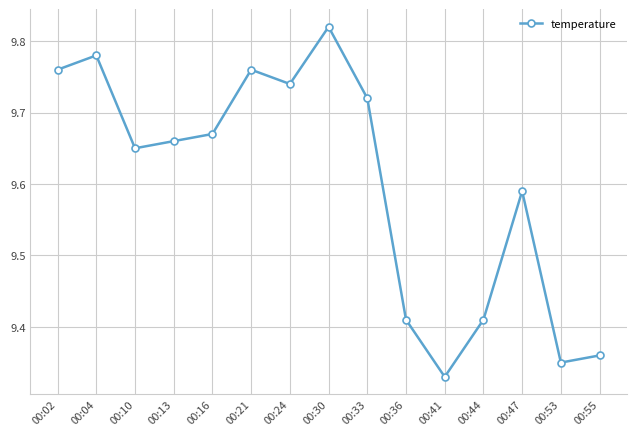

What is the sum of the values at 00:44 and 00:55?

18.8